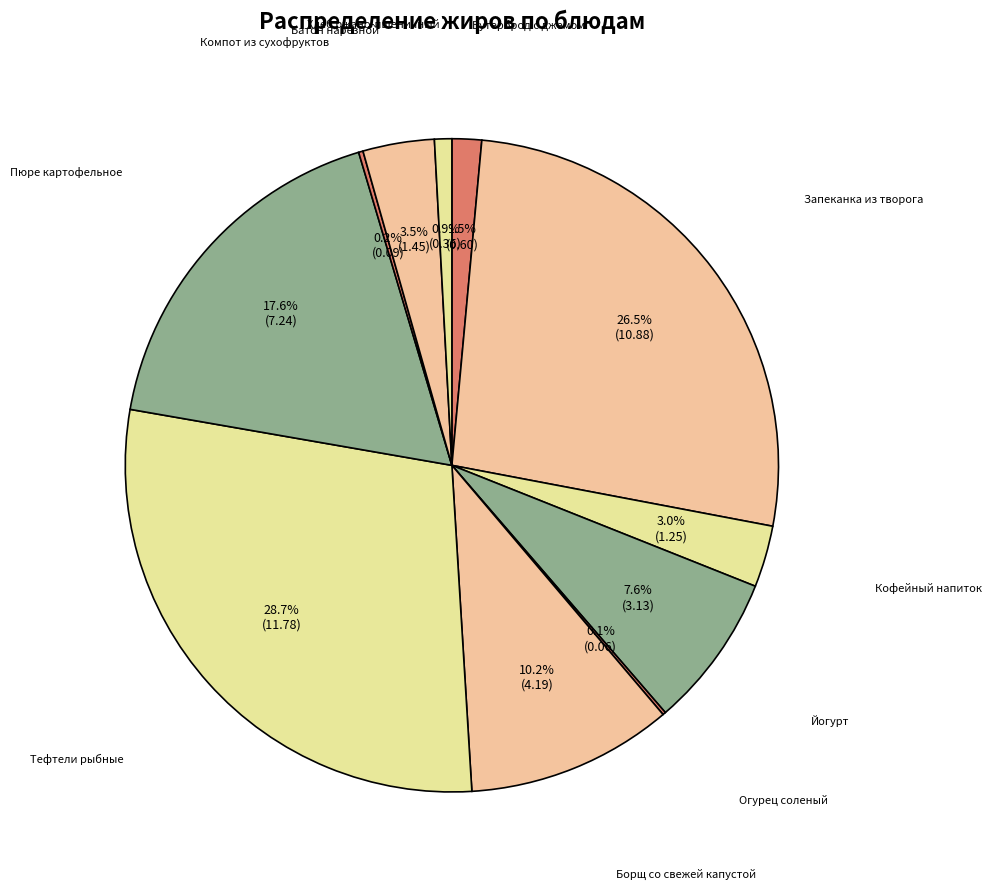

Is there a majority slice in this chart?

No